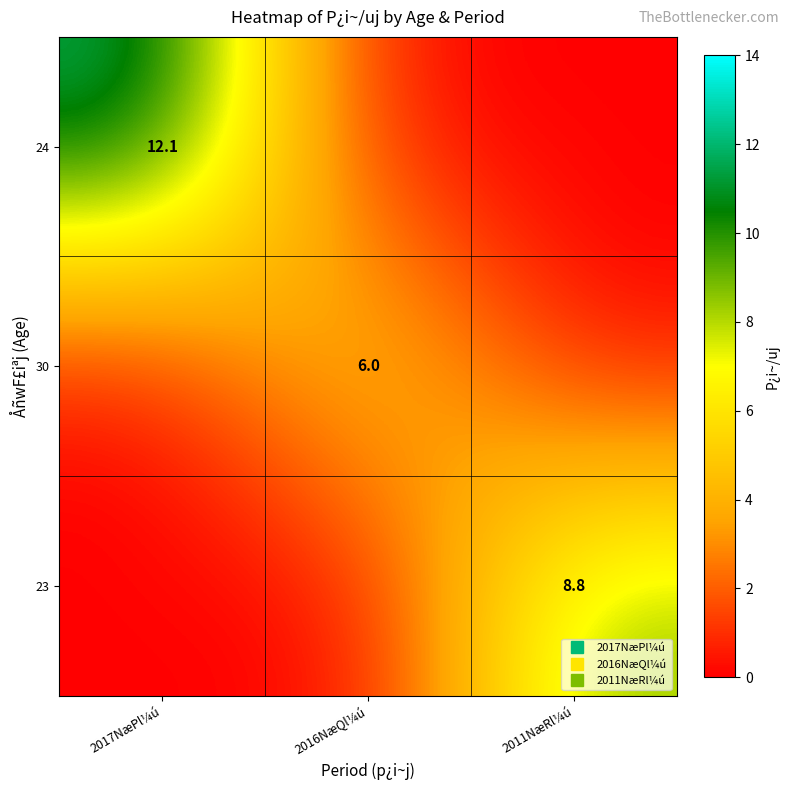

At which label does 23 reach its peak?

2011NæRl¼ú